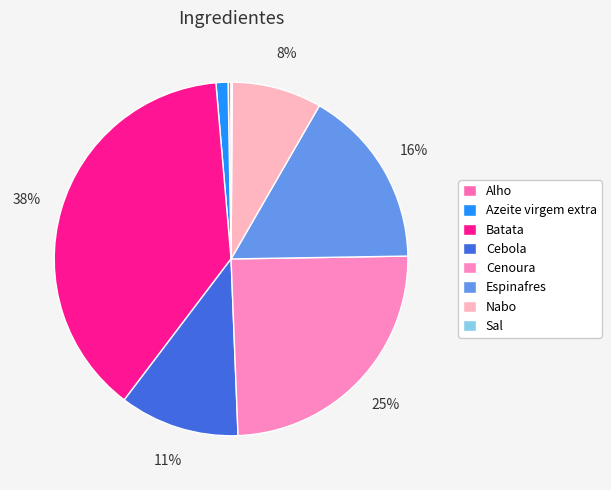

To the nearest percent, what portion does Cenoura represent?

25%